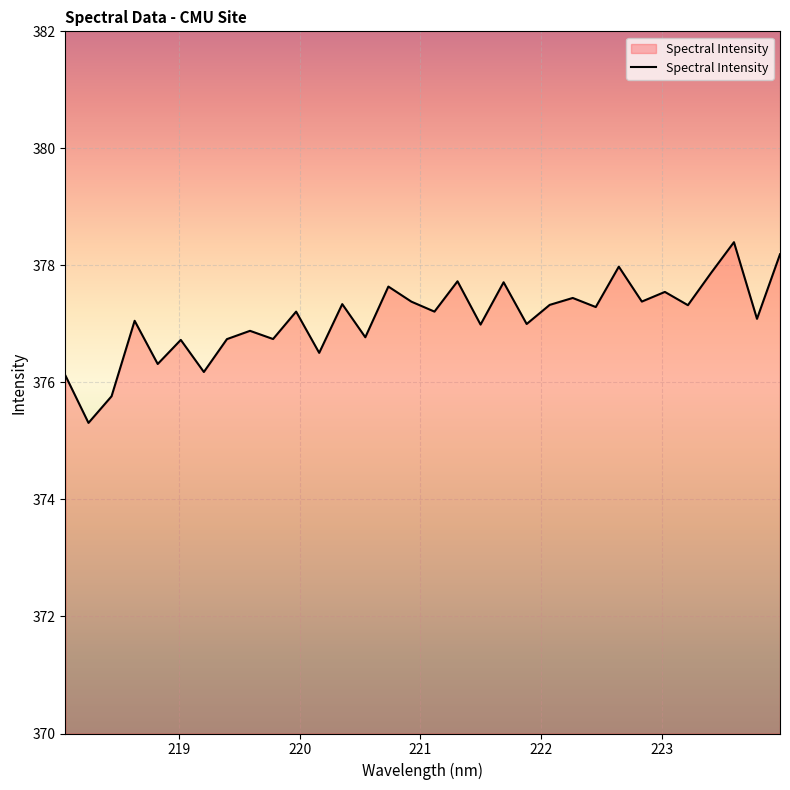

What is the maximum value shown in the chart?

378.4